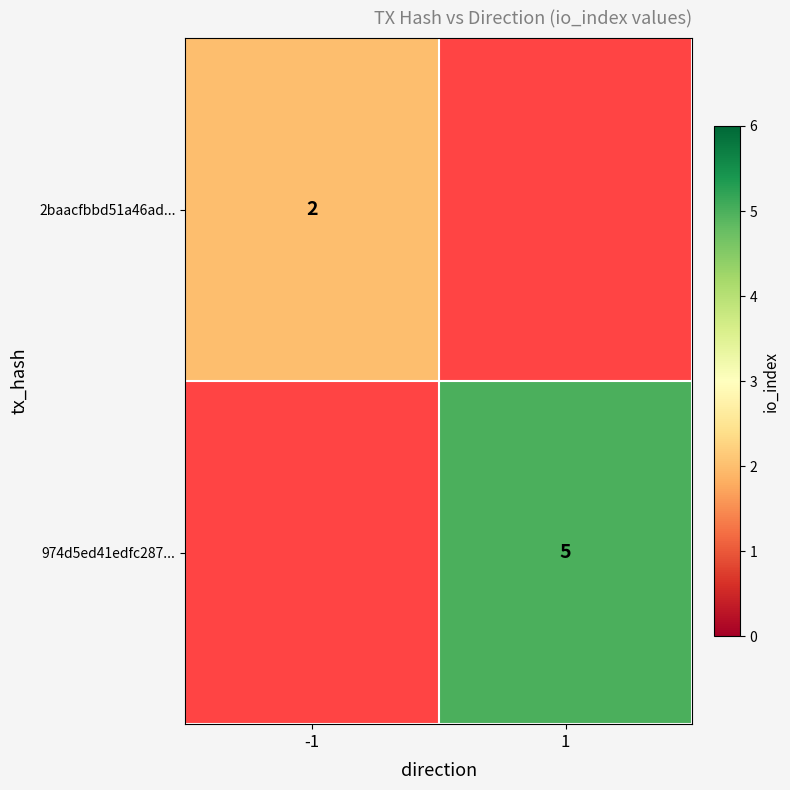

The 2baacfbbd51a46ad... series shows 3 at -1. True or false?

False